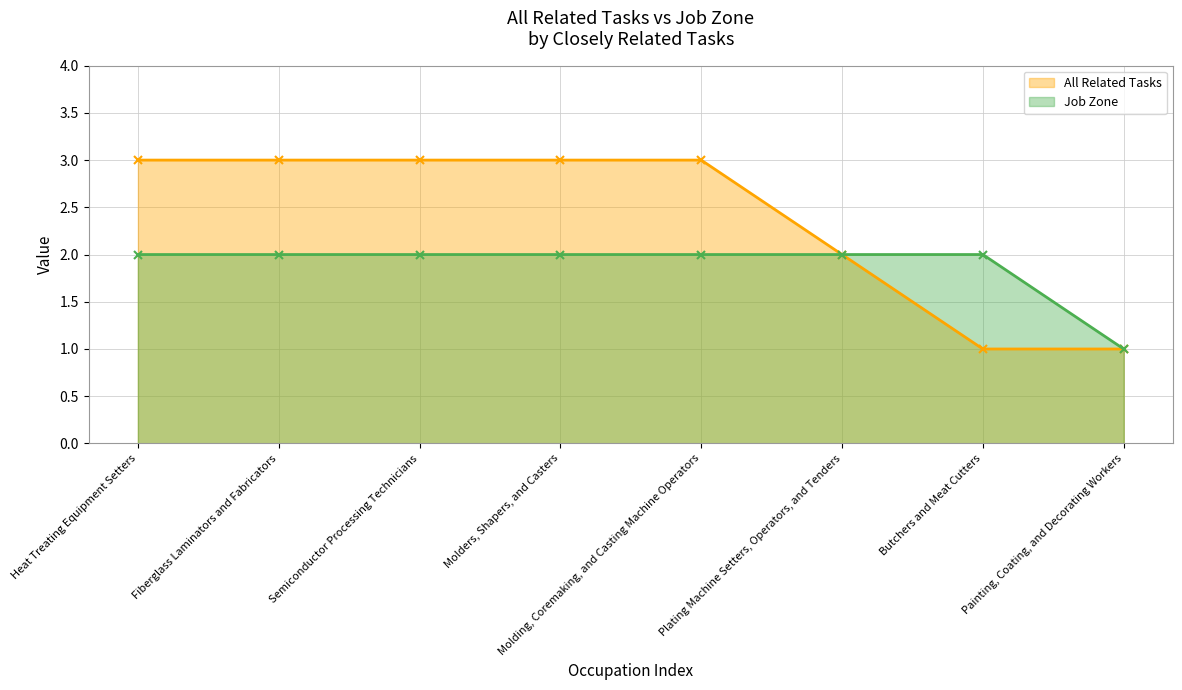

True or false: All Related Tasks and Job Zone cross at least once.

False